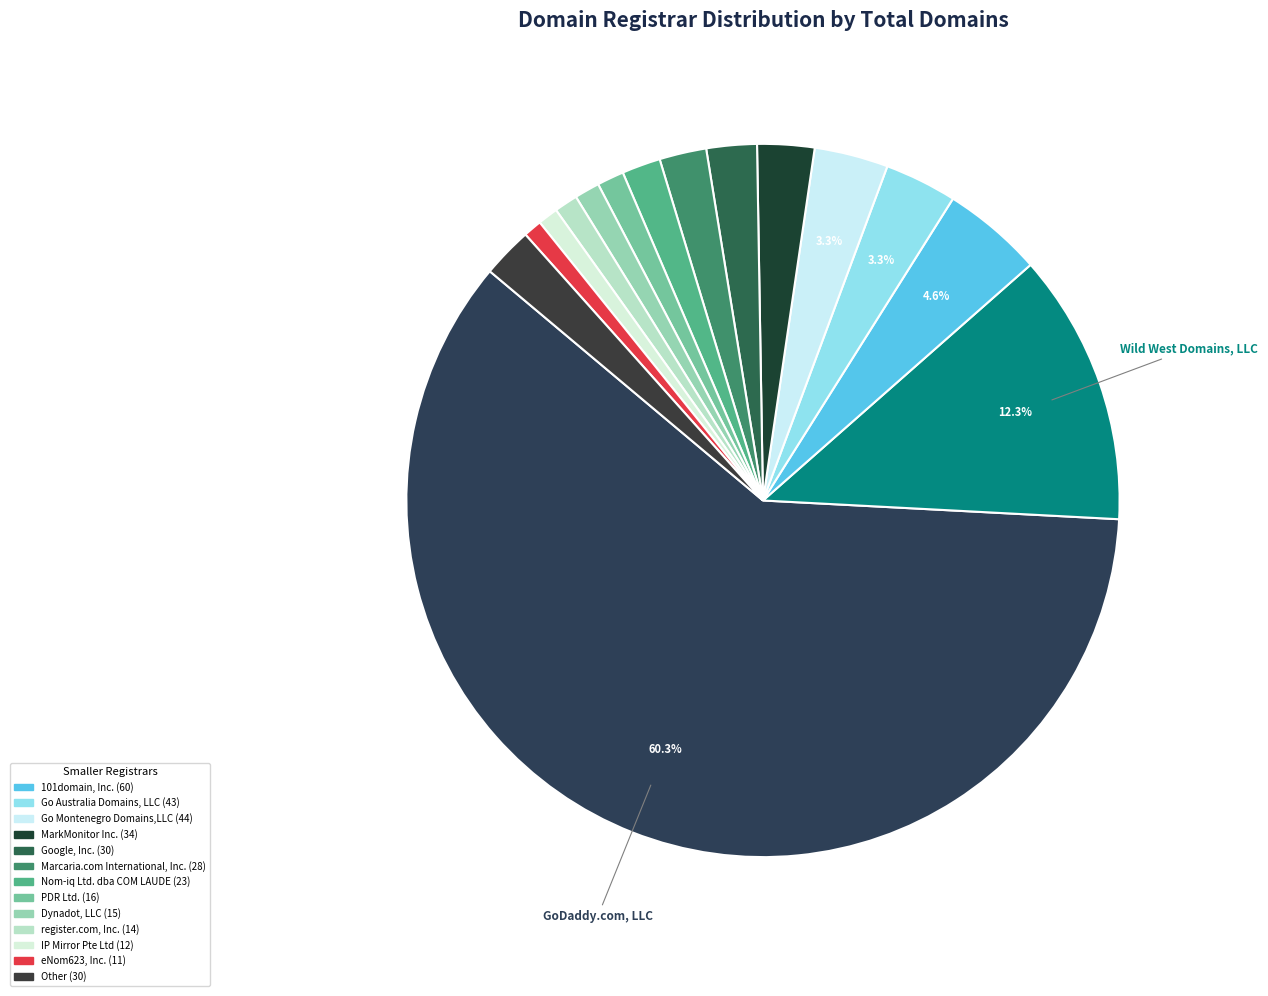

Count the number of slices in the pie.

15